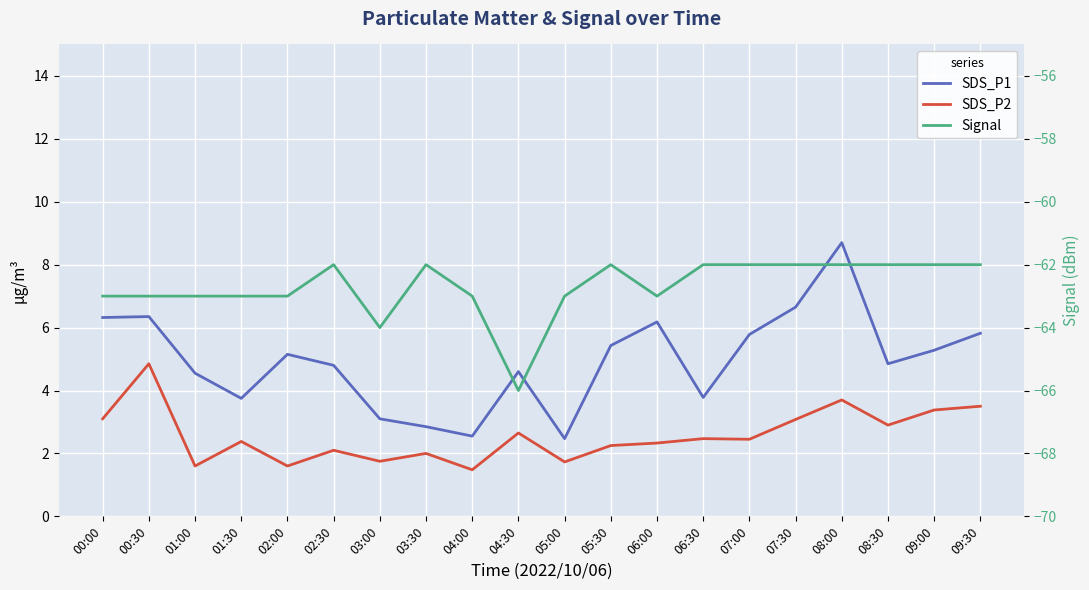

Reading left to right, what are all the values shown in this chart?

SDS_P1: 00:00=6.3	00:30=6.3	01:00=4.5	01:30=3.8	02:00=5.2	02:30=4.8	03:00=3.1	03:30=2.9	04:00=2.5	04:30=4.6	05:00=2.5	05:30=5.4	06:00=6.2	06:30=3.8	07:00=5.8	07:30=6.7	08:00=8.7	08:30=4.8	09:00=5.3	09:30=5.8
SDS_P2: 00:00=3.1	00:30=4.8	01:00=1.6	01:30=2.4	02:00=1.6	02:30=2.1	03:00=1.8	03:30=2.0	04:00=1.5	04:30=2.6	05:00=1.7	05:30=2.2	06:00=2.3	06:30=2.5	07:00=2.5	07:30=3.1	08:00=3.7	08:30=2.9	09:00=3.4	09:30=3.5
Signal: 00:00=-63.0	00:30=-63.0	01:00=-63.0	01:30=-63.0	02:00=-63.0	02:30=-62.0	03:00=-64.0	03:30=-62.0	04:00=-63.0	04:30=-66.0	05:00=-63.0	05:30=-62.0	06:00=-63.0	06:30=-62.0	07:00=-62.0	07:30=-62.0	08:00=-62.0	08:30=-62.0	09:00=-62.0	09:30=-62.0